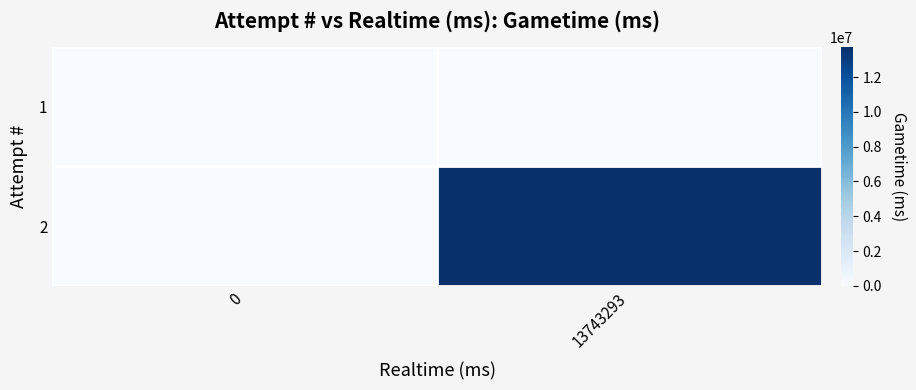

How many categories are shown in the chart?

2